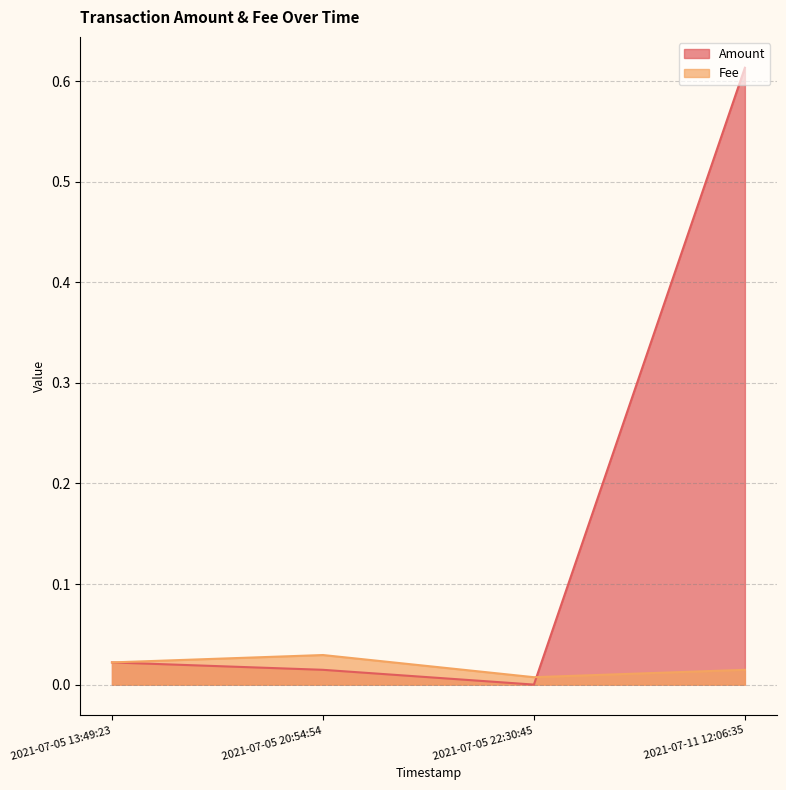

At which category does Fee reach its first local valley?

2021-07-05 22:30:45